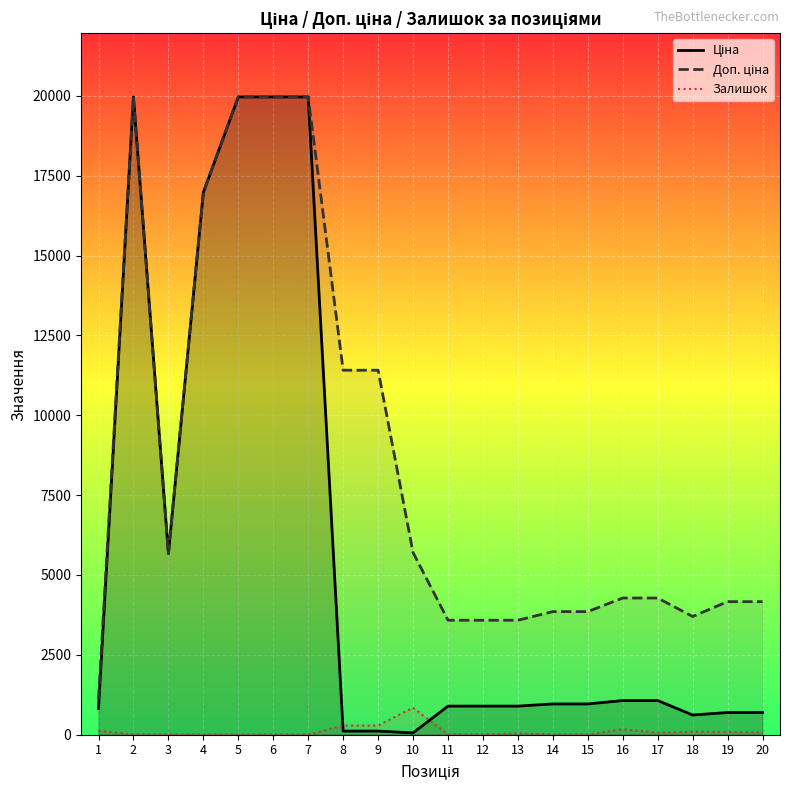

What is the sum of all Ціна values?

112370.3